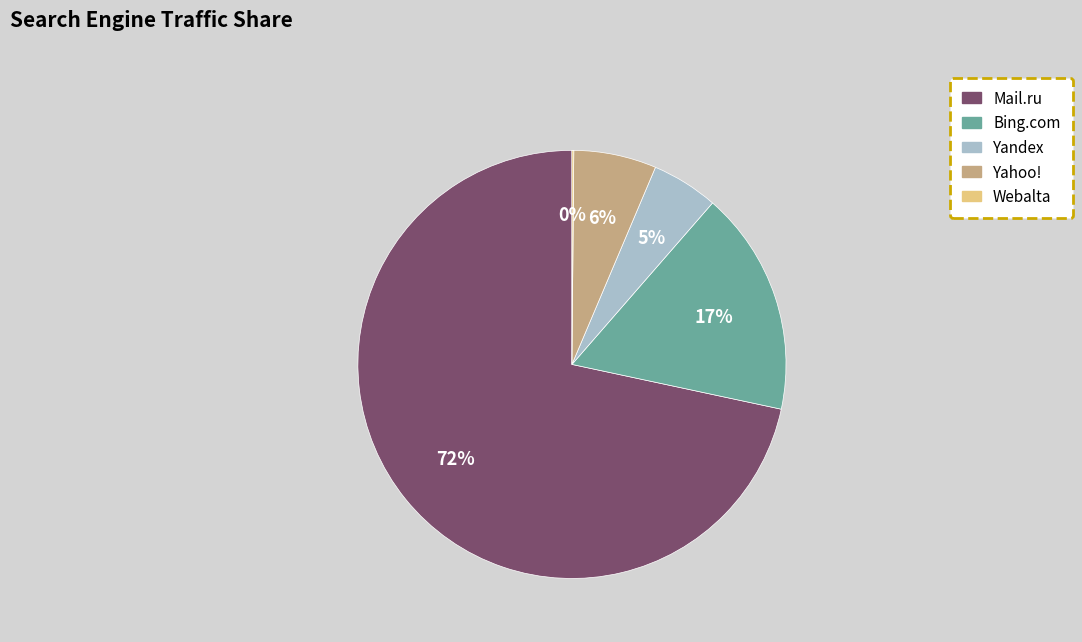

Is it true that Bing.com is 7% of the pie?

False